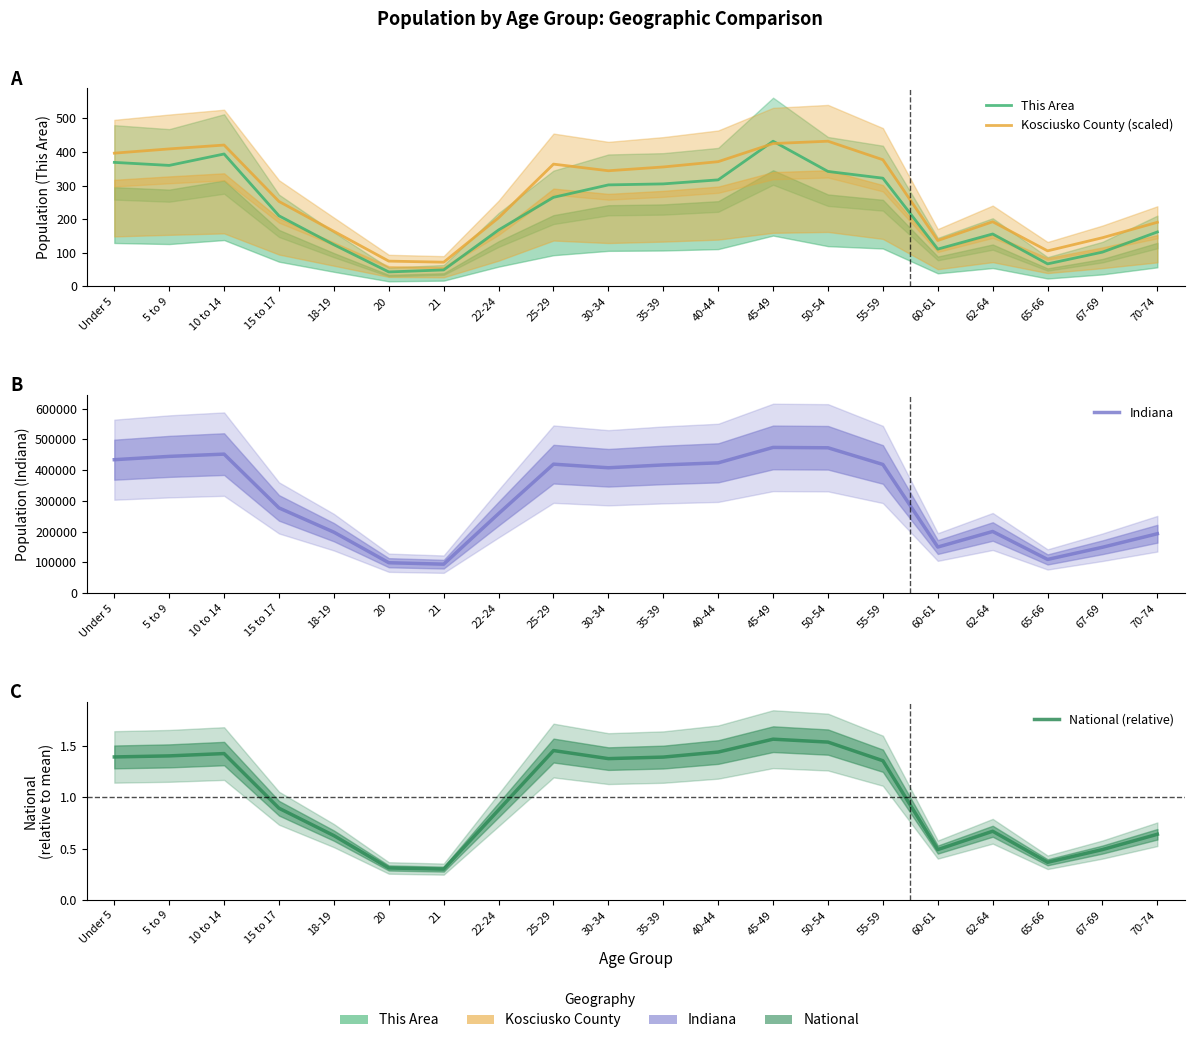

What is the sum of all National (relative) values?

20.0